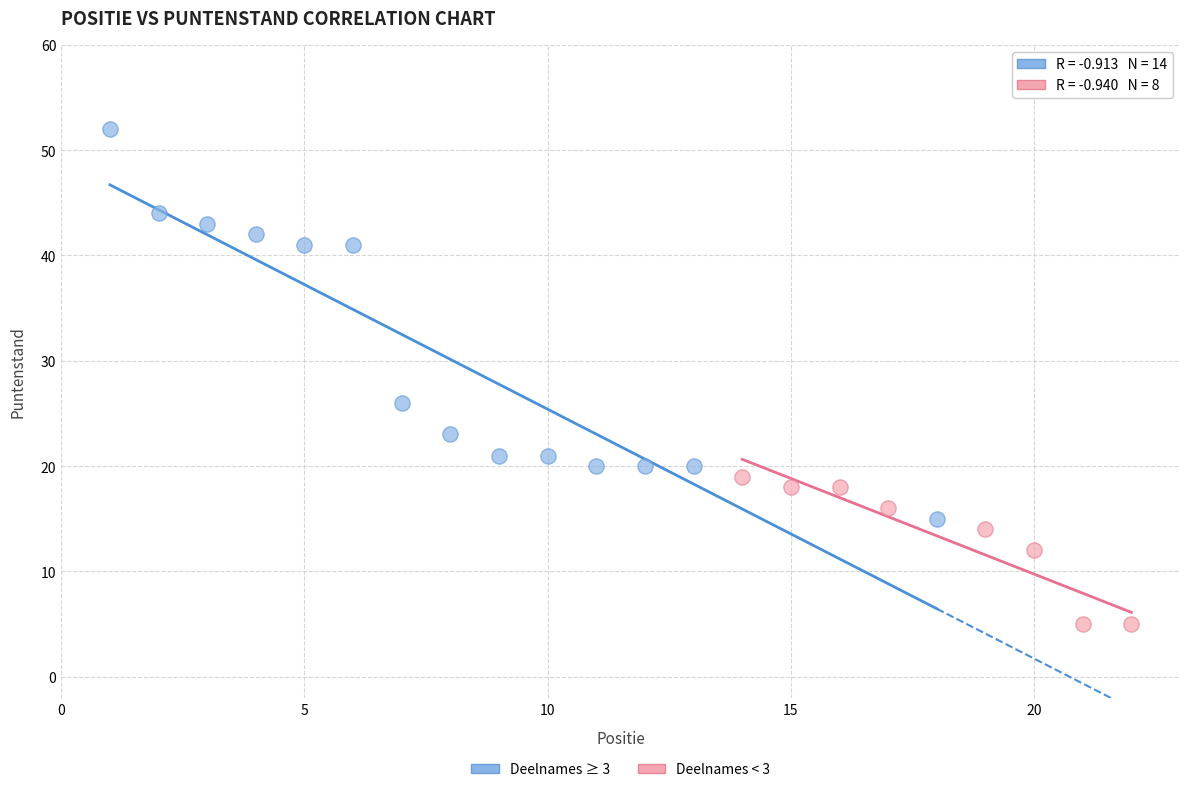

Which series has the widest spread of Y values?

Deelnames ≥ 3